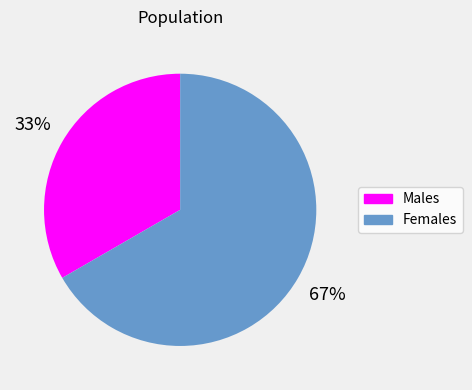

What is the largest slice in the pie chart?

Females